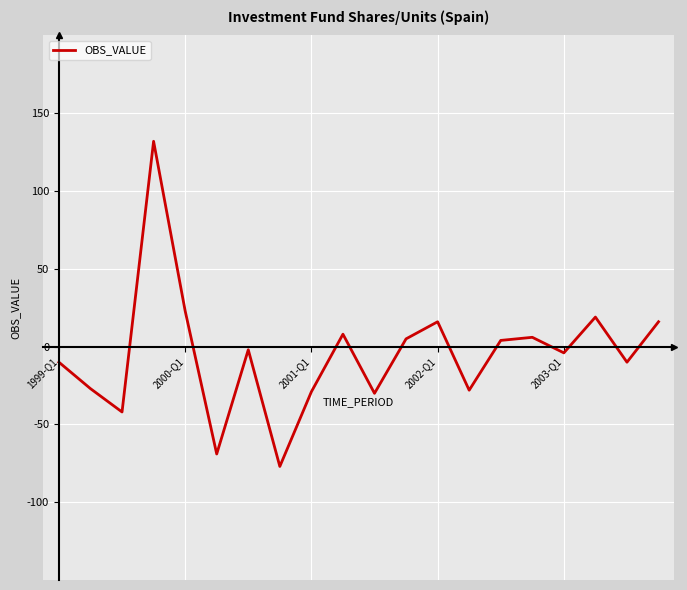

How many lines are shown in the chart?

1